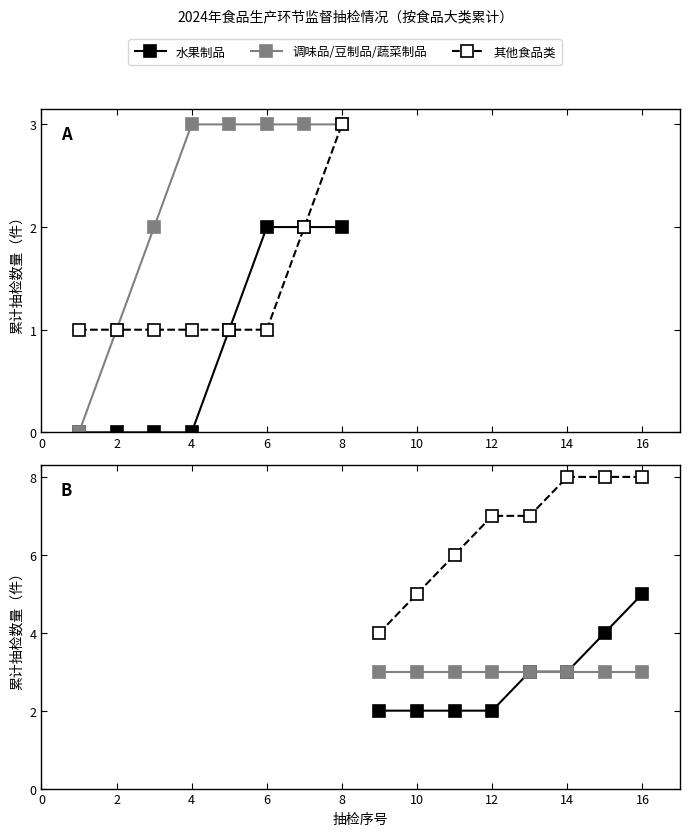

What is the sum of all 调味品/豆制品/蔬菜制品 values?

24